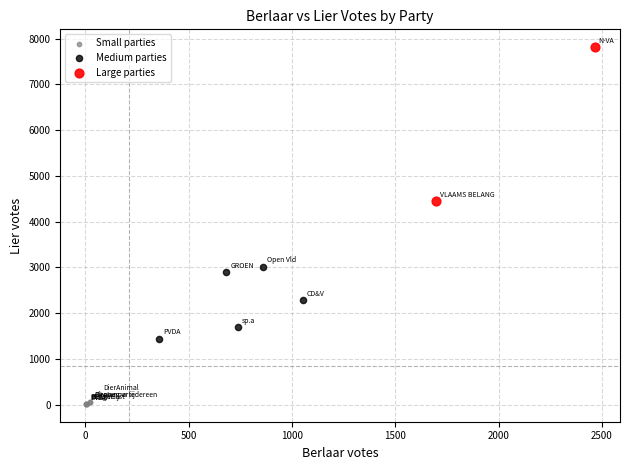

What are all the series names shown in the legend?

Small parties, Medium parties, Large parties